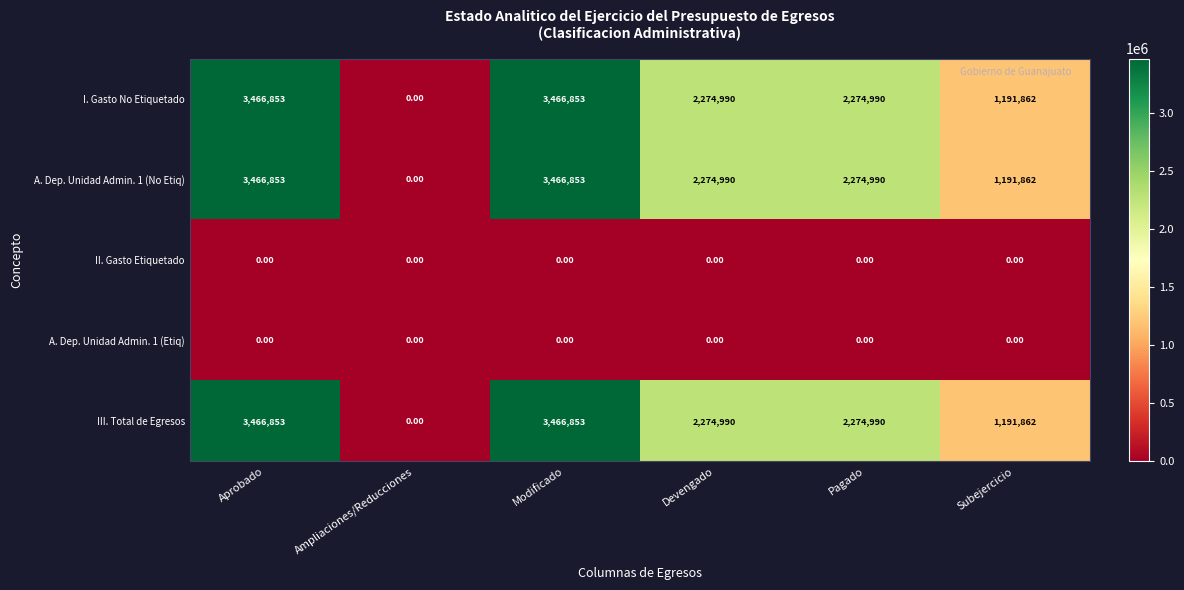

How many values in I. Gasto No Etiquetado are above zero?

5